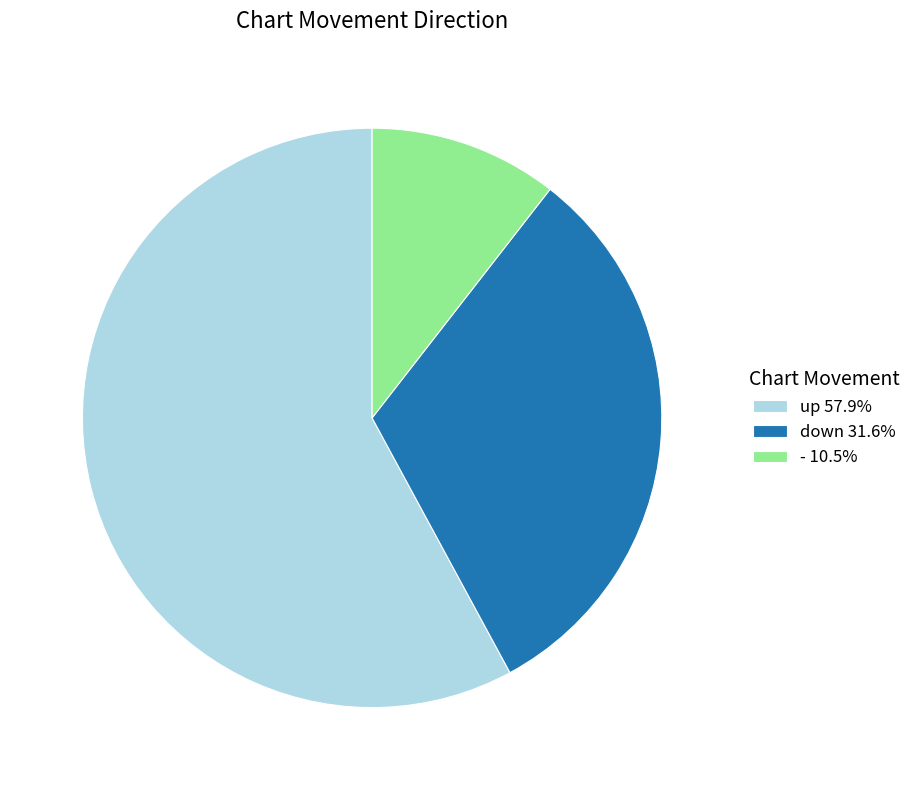

Is the sum of up 57.9% and - 10.5% greater than half?

Yes